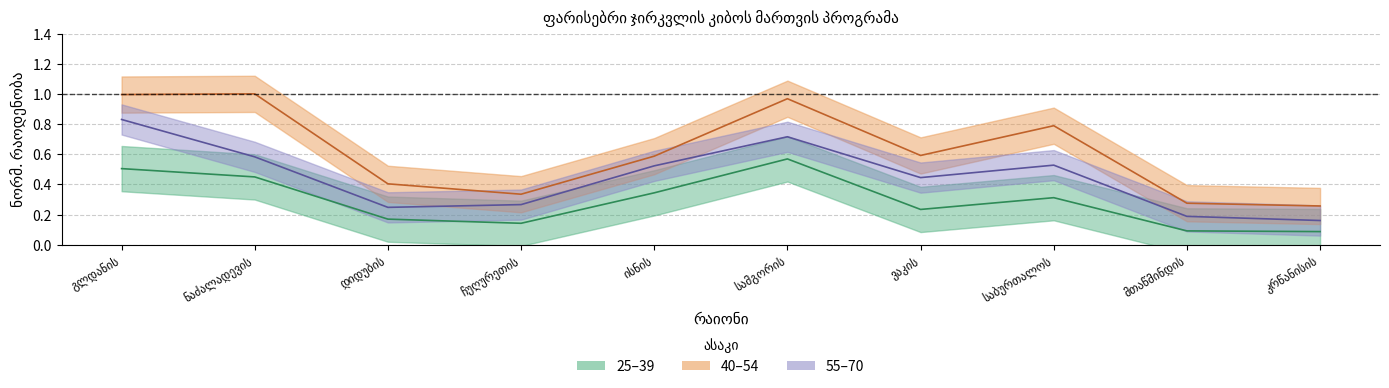

At ისნის, list the series in order from smallest to largest.

25-39_count, 55-70_count, 40-54_count